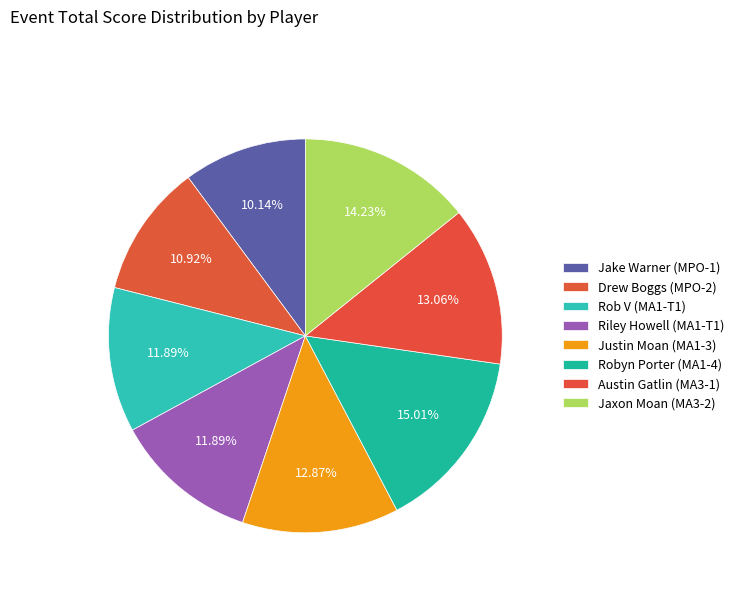

Is there a majority slice in this chart?

No